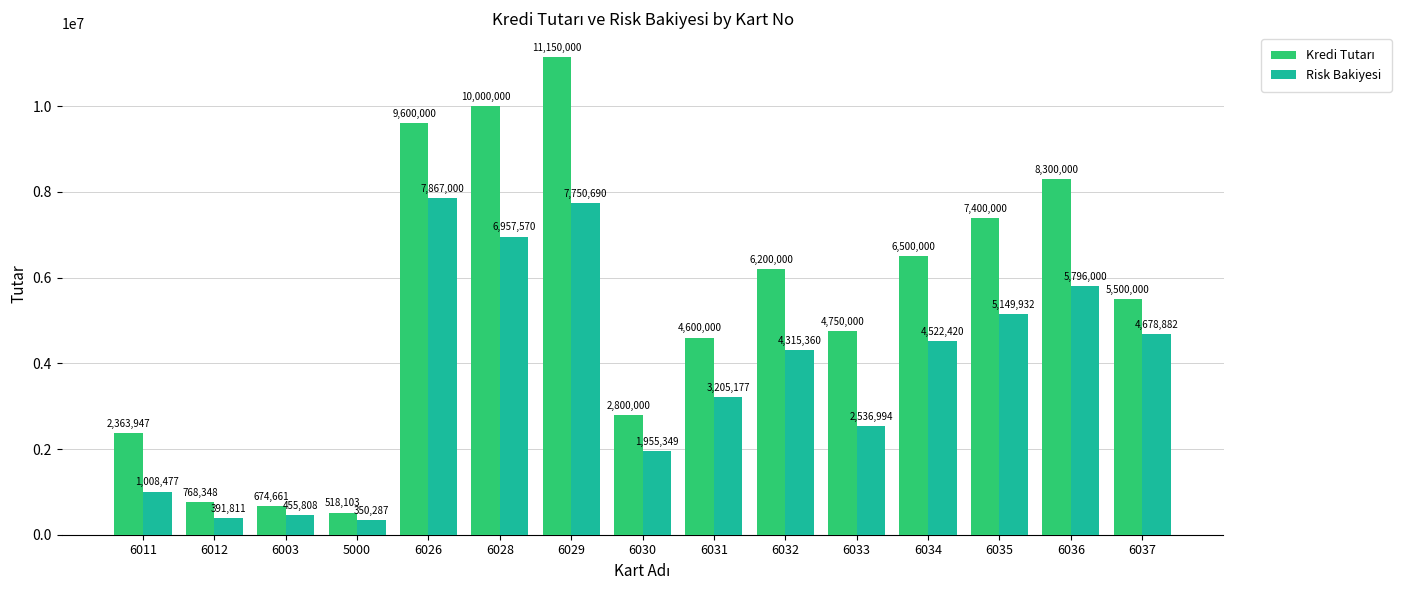

Which label corresponds to the largest value in the chart?

6029